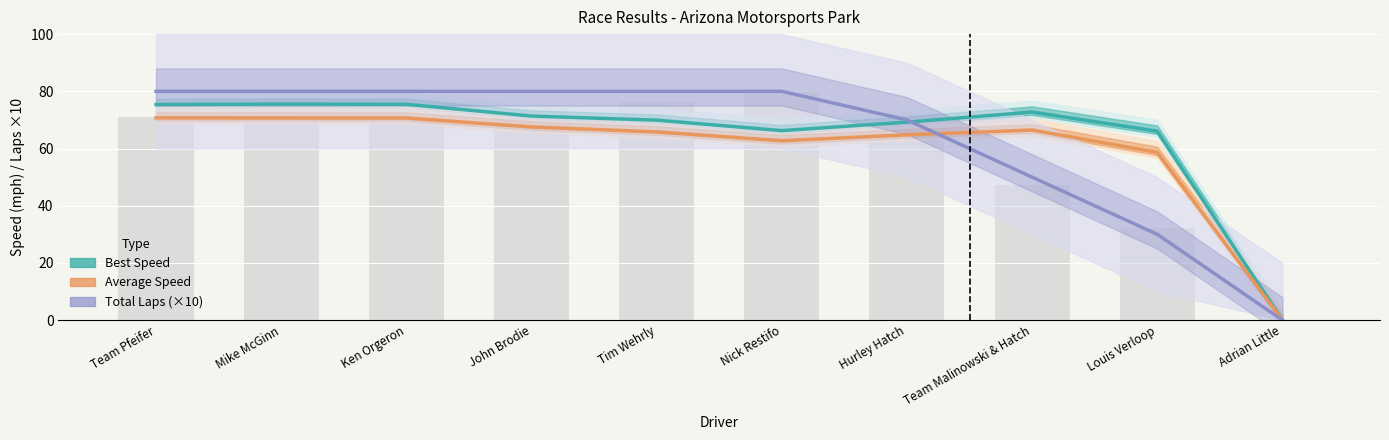

Rank the series by their average value, from lowest to highest.

Average Speed, Total Laps (×10), Best Speed